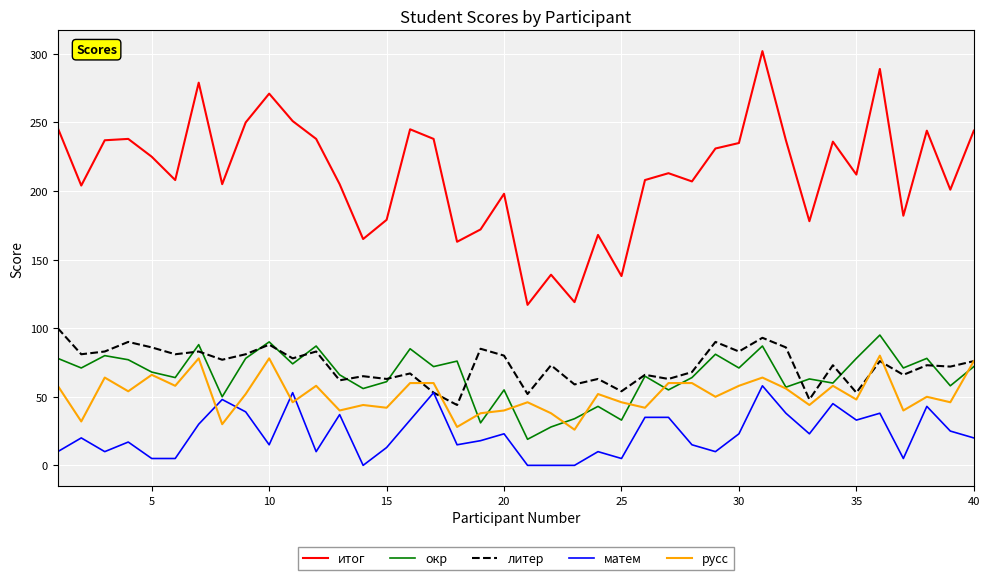

Which series has the widest spread of values?

итог